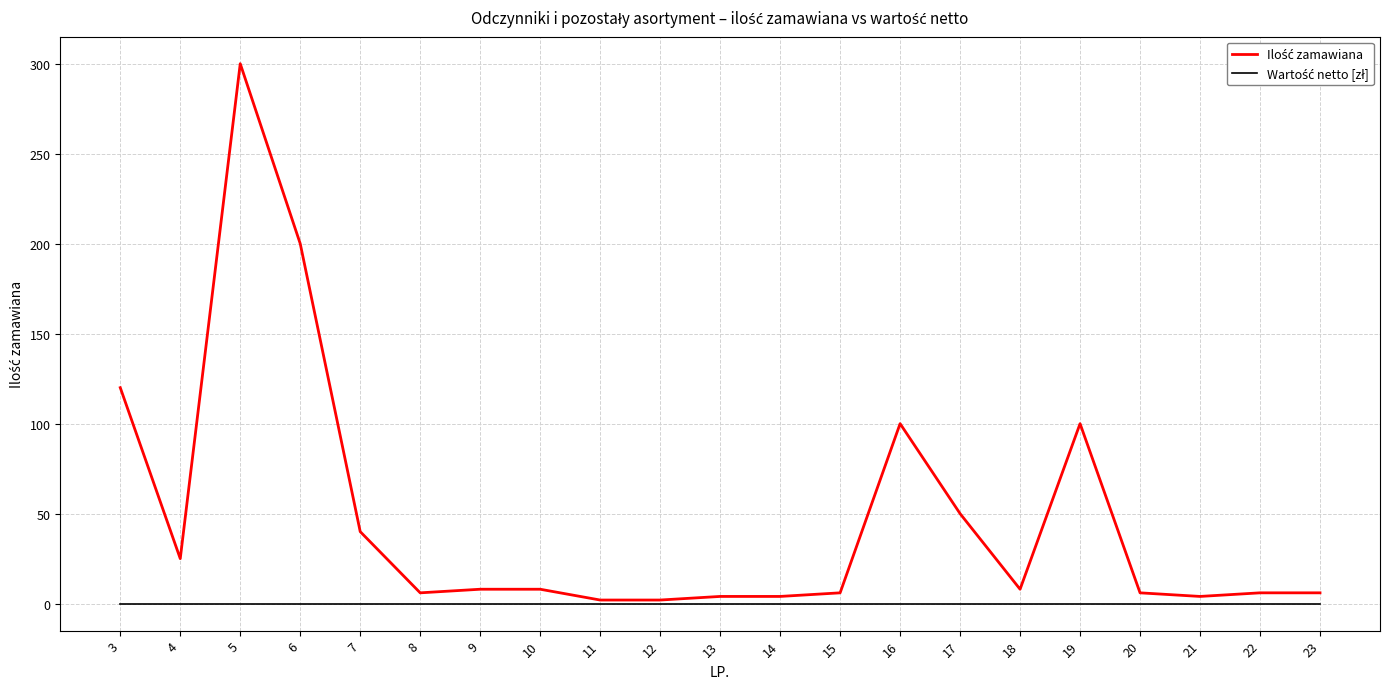

What is the maximum value shown in the chart?

300